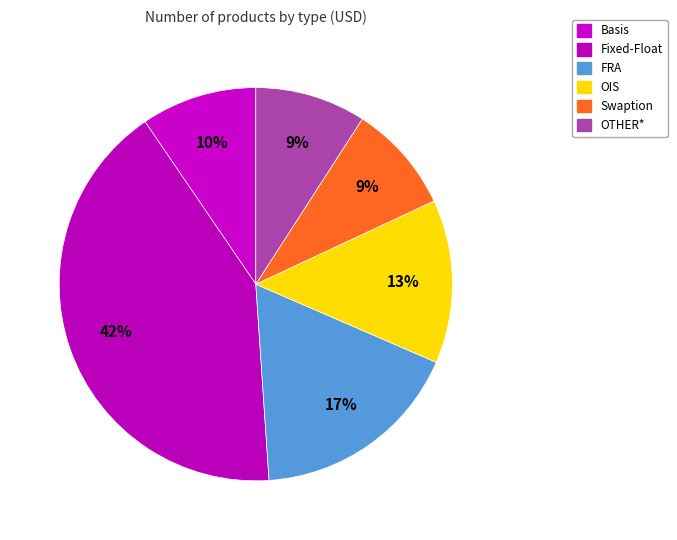

Is OIS the majority of the pie?

No